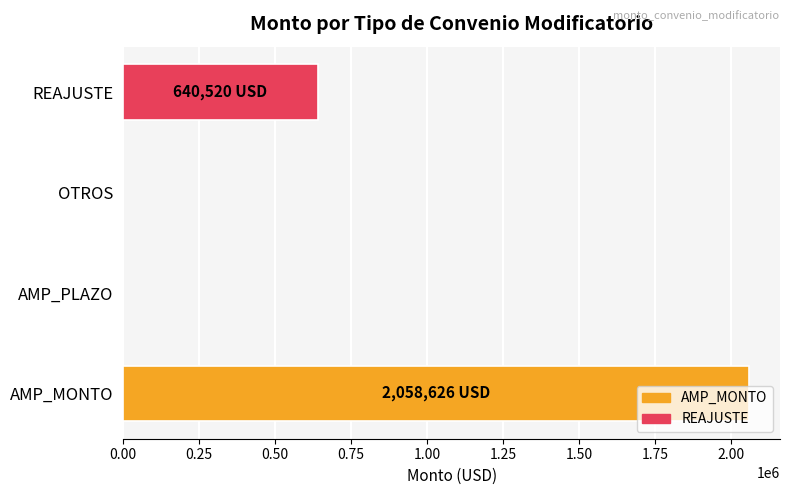

What is the maximum value shown in the chart?

2058626